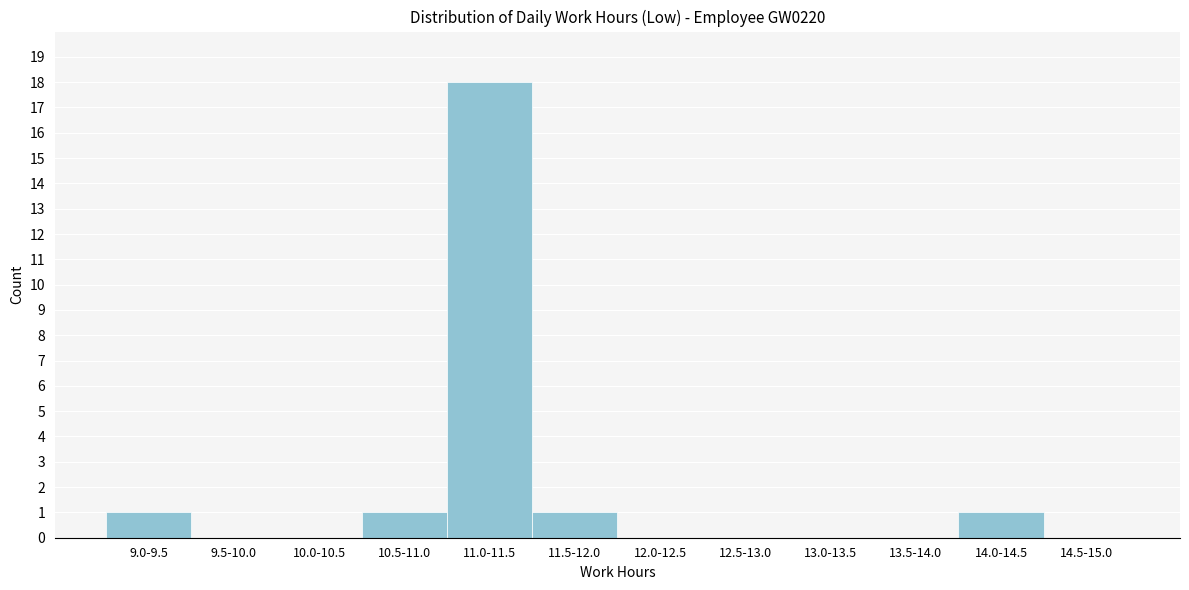

Reading right to left, what are all the values shown in this chart?

14.5-15.0=0	14.0-14.5=1	13.5-14.0=0	13.0-13.5=0	12.5-13.0=0	12.0-12.5=0	11.5-12.0=1	11.0-11.5=18	10.5-11.0=1	10.0-10.5=0	9.5-10.0=0	9.0-9.5=1